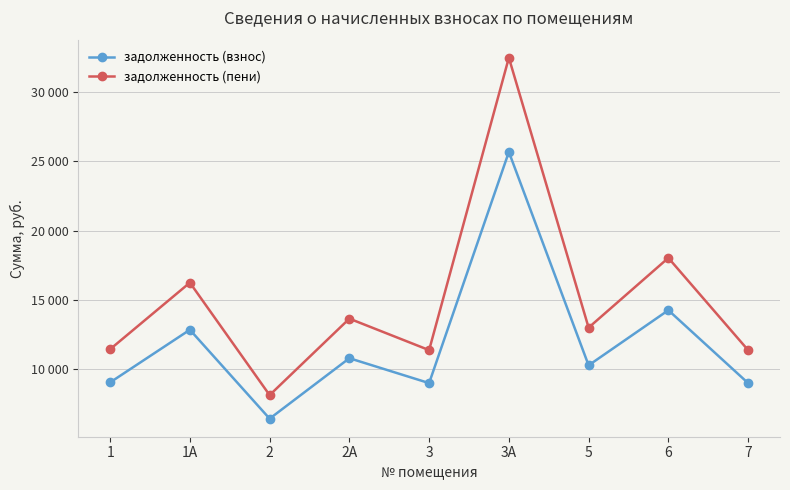

What is the label of the 2nd point from the right?

6